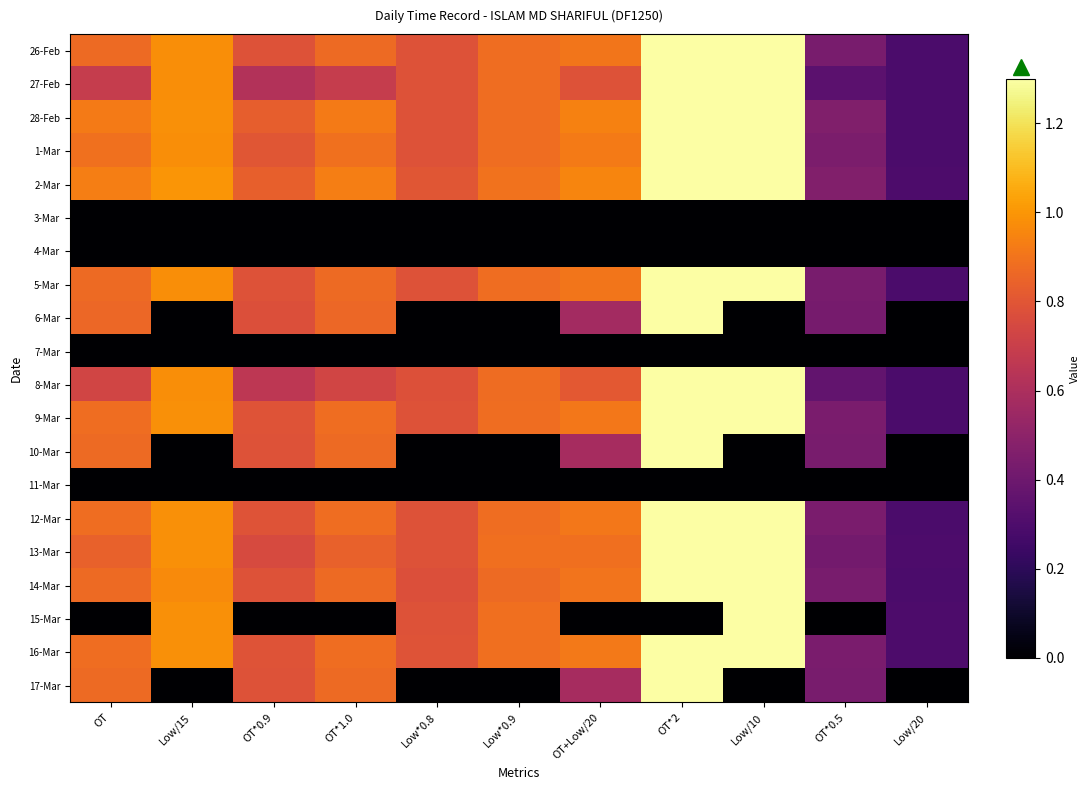

Reading right to left, list all the values displayed in this chart.

26-Feb: Low/20=0.3	OT*0.5=0.4	Low/10=1.3	OT*2=1.3	OT+Low/20=0.9	Low*0.9=0.9	Low*0.8=0.8	OT*1.0=0.9	OT*0.9=0.8	Low/15=1.0	OT=0.9
27-Feb: Low/20=0.3	OT*0.5=0.3	Low/10=1.3	OT*2=1.3	OT+Low/20=0.8	Low*0.9=0.9	Low*0.8=0.8	OT*1.0=0.7	OT*0.9=0.6	Low/15=1.0	OT=0.7
28-Feb: Low/20=0.3	OT*0.5=0.5	Low/10=1.3	OT*2=1.3	OT+Low/20=0.9	Low*0.9=0.9	Low*0.8=0.8	OT*1.0=0.9	OT*0.9=0.8	Low/15=1.0	OT=0.9
1-Mar: Low/20=0.3	OT*0.5=0.4	Low/10=1.3	OT*2=1.3	OT+Low/20=0.9	Low*0.9=0.9	Low*0.8=0.8	OT*1.0=0.9	OT*0.9=0.8	Low/15=1.0	OT=0.9
2-Mar: Low/20=0.3	OT*0.5=0.5	Low/10=1.3	OT*2=1.3	OT+Low/20=1.0	Low*0.9=0.9	Low*0.8=0.8	OT*1.0=0.9	OT*0.9=0.8	Low/15=1.0	OT=0.9
3-Mar: Low/20=0.0	OT*0.5=0.0	Low/10=0.0	OT*2=0.0	OT+Low/20=0.0	Low*0.9=0.0	Low*0.8=0.0	OT*1.0=0.0	OT*0.9=0.0	Low/15=0.0	OT=0.0
4-Mar: Low/20=0.0	OT*0.5=0.0	Low/10=0.0	OT*2=0.0	OT+Low/20=0.0	Low*0.9=0.0	Low*0.8=0.0	OT*1.0=0.0	OT*0.9=0.0	Low/15=0.0	OT=0.0
5-Mar: Low/20=0.3	OT*0.5=0.4	Low/10=1.3	OT*2=1.3	OT+Low/20=0.9	Low*0.9=0.9	Low*0.8=0.8	OT*1.0=0.9	OT*0.9=0.8	Low/15=1.0	OT=0.9
6-Mar: Low/20=0.0	OT*0.5=0.4	Low/10=0.0	OT*2=1.3	OT+Low/20=0.6	Low*0.9=0.0	Low*0.8=0.0	OT*1.0=0.9	OT*0.9=0.8	Low/15=0.0	OT=0.9
7-Mar: Low/20=0.0	OT*0.5=0.0	Low/10=0.0	OT*2=0.0	OT+Low/20=0.0	Low*0.9=0.0	Low*0.8=0.0	OT*1.0=0.0	OT*0.9=0.0	Low/15=0.0	OT=0.0
8-Mar: Low/20=0.3	OT*0.5=0.4	Low/10=1.3	OT*2=1.3	OT+Low/20=0.8	Low*0.9=0.9	Low*0.8=0.8	OT*1.0=0.7	OT*0.9=0.7	Low/15=1.0	OT=0.7
9-Mar: Low/20=0.3	OT*0.5=0.4	Low/10=1.3	OT*2=1.3	OT+Low/20=0.9	Low*0.9=0.9	Low*0.8=0.8	OT*1.0=0.9	OT*0.9=0.8	Low/15=1.0	OT=0.9
10-Mar: Low/20=0.0	OT*0.5=0.4	Low/10=0.0	OT*2=1.3	OT+Low/20=0.6	Low*0.9=0.0	Low*0.8=0.0	OT*1.0=0.9	OT*0.9=0.8	Low/15=0.0	OT=0.9
11-Mar: Low/20=0.0	OT*0.5=0.0	Low/10=0.0	OT*2=0.0	OT+Low/20=0.0	Low*0.9=0.0	Low*0.8=0.0	OT*1.0=0.0	OT*0.9=0.0	Low/15=0.0	OT=0.0
12-Mar: Low/20=0.3	OT*0.5=0.4	Low/10=1.3	OT*2=1.3	OT+Low/20=0.9	Low*0.9=0.9	Low*0.8=0.8	OT*1.0=0.9	OT*0.9=0.8	Low/15=1.0	OT=0.9
13-Mar: Low/20=0.3	OT*0.5=0.4	Low/10=1.3	OT*2=1.3	OT+Low/20=0.9	Low*0.9=0.9	Low*0.8=0.8	OT*1.0=0.8	OT*0.9=0.8	Low/15=1.0	OT=0.8
14-Mar: Low/20=0.3	OT*0.5=0.4	Low/10=1.3	OT*2=1.3	OT+Low/20=0.9	Low*0.9=0.9	Low*0.8=0.8	OT*1.0=0.9	OT*0.9=0.8	Low/15=1.0	OT=0.9
15-Mar: Low/20=0.3	OT*0.5=0.0	Low/10=1.3	OT*2=0.0	OT+Low/20=0.0	Low*0.9=0.9	Low*0.8=0.8	OT*1.0=0.0	OT*0.9=0.0	Low/15=1.0	OT=0.0
16-Mar: Low/20=0.3	OT*0.5=0.4	Low/10=1.3	OT*2=1.3	OT+Low/20=0.9	Low*0.9=0.9	Low*0.8=0.8	OT*1.0=0.9	OT*0.9=0.8	Low/15=1.0	OT=0.9
17-Mar: Low/20=0.0	OT*0.5=0.4	Low/10=0.0	OT*2=1.3	OT+Low/20=0.6	Low*0.9=0.0	Low*0.8=0.0	OT*1.0=0.9	OT*0.9=0.8	Low/15=0.0	OT=0.9